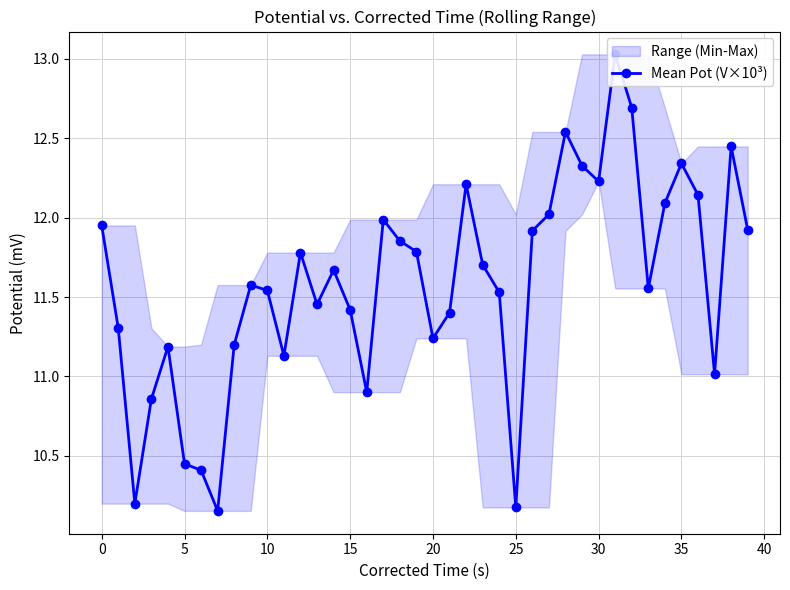

True or false: the data has more than 1 interior local peaks.

True